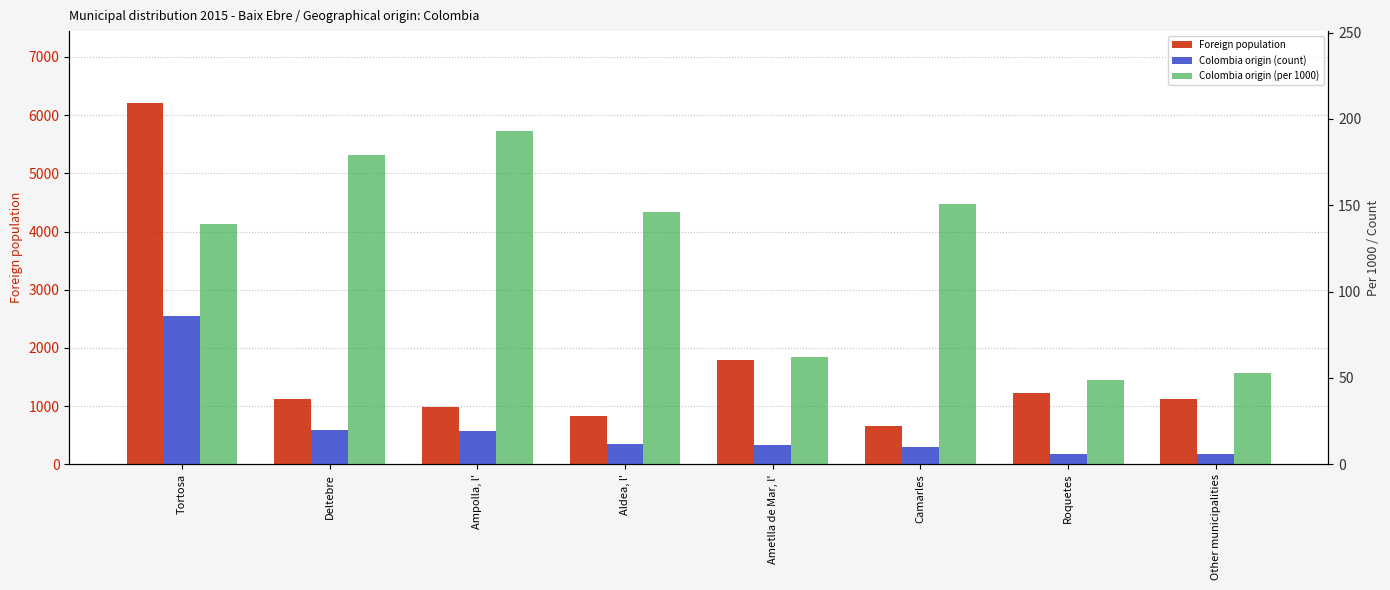

What are all the series names shown in the legend?

Foreign population, Colombia origin (count), Colombia origin (per 1000)